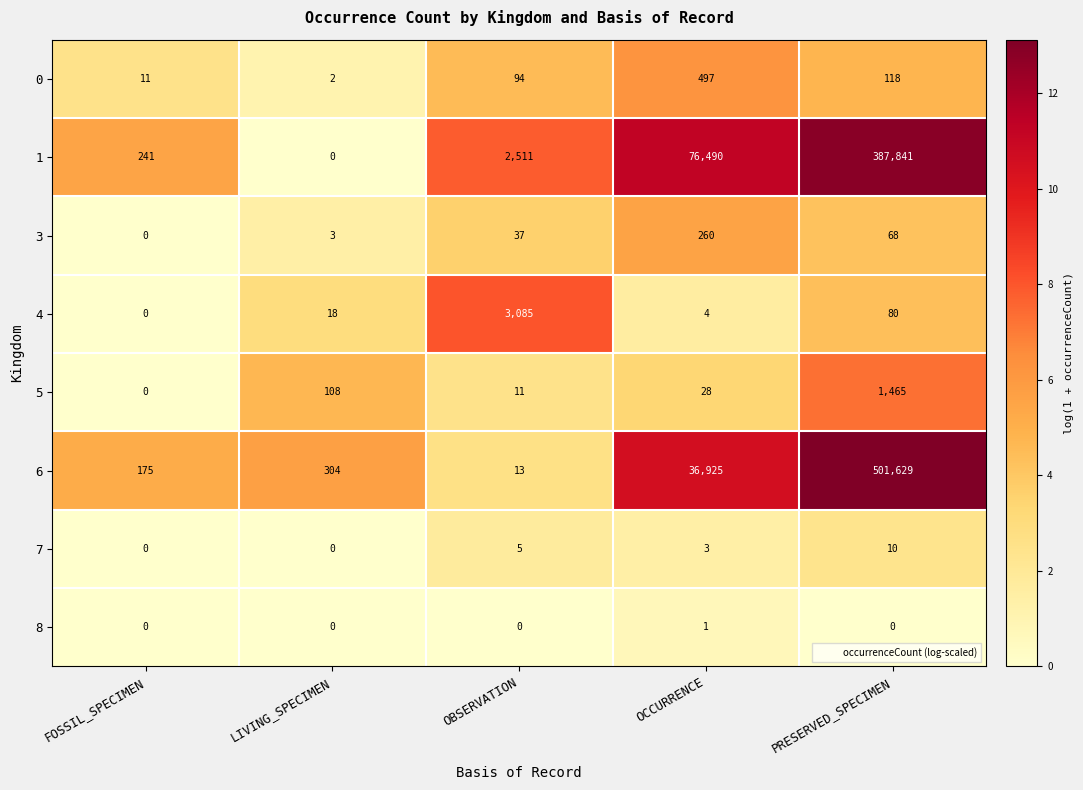

What is the average value of the 7 series?

4